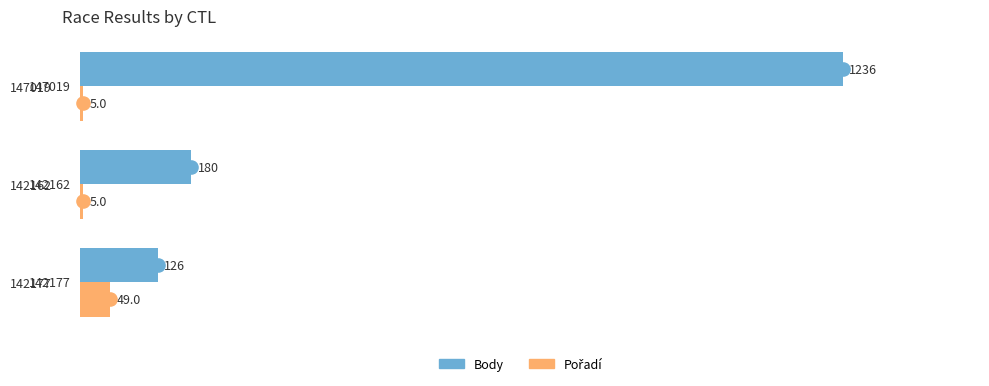

At how many categories does at least one series exceed 204?

1